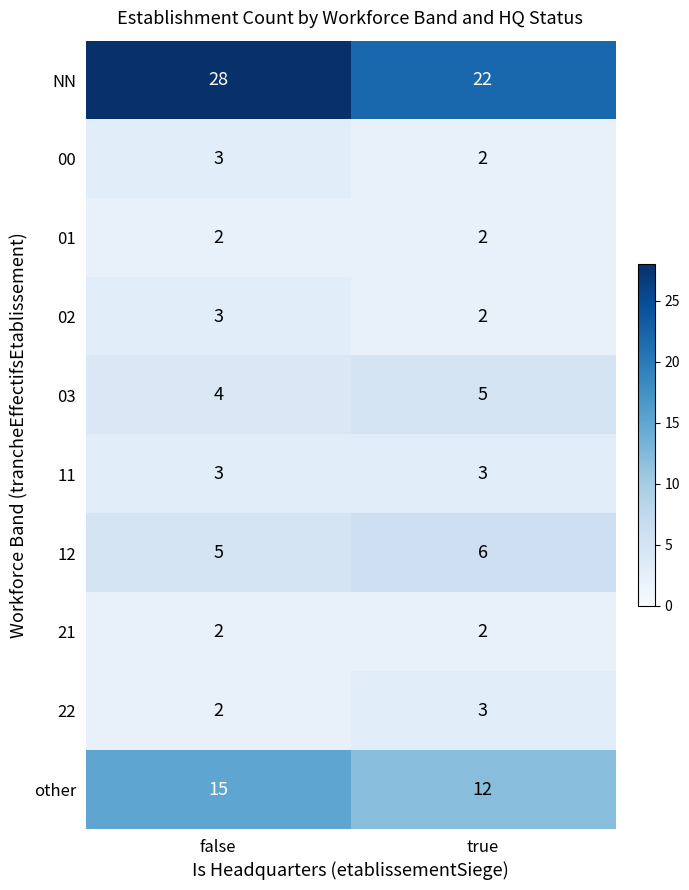

What is the sum of all other values?

27